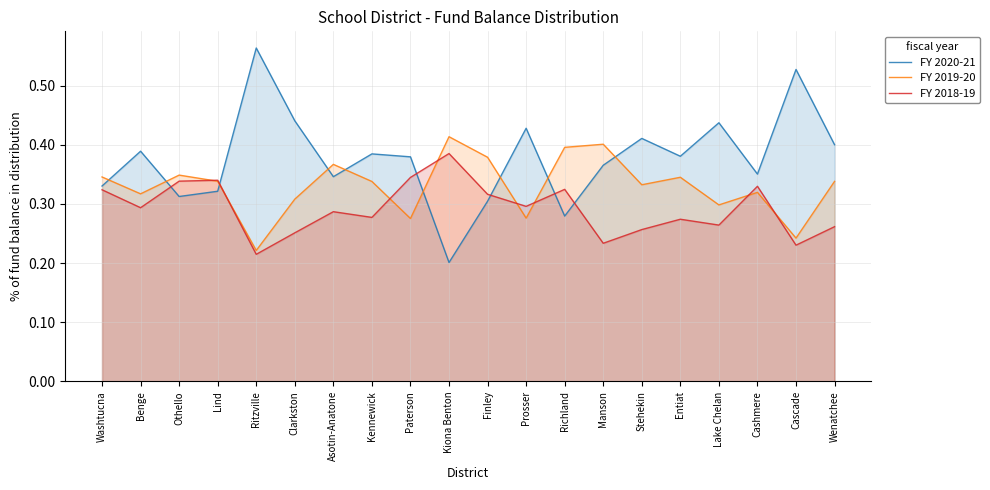

List the series in order of their peak value, highest first.

FY 2020-21, FY 2019-20, FY 2018-19